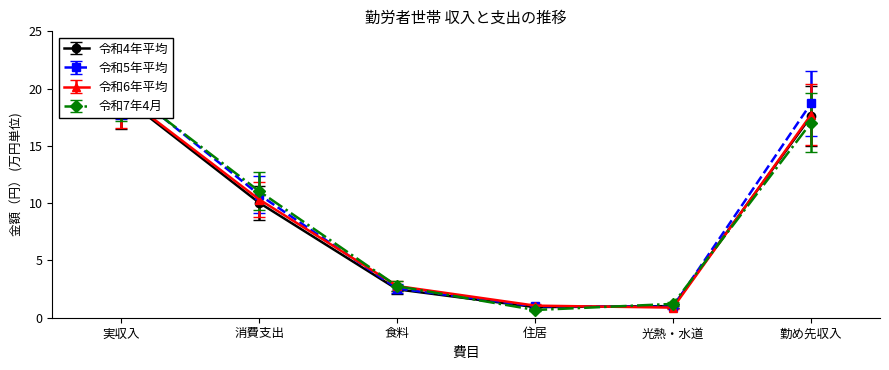

Where is 令和6年平均 nearest to the value 10?

消費支出